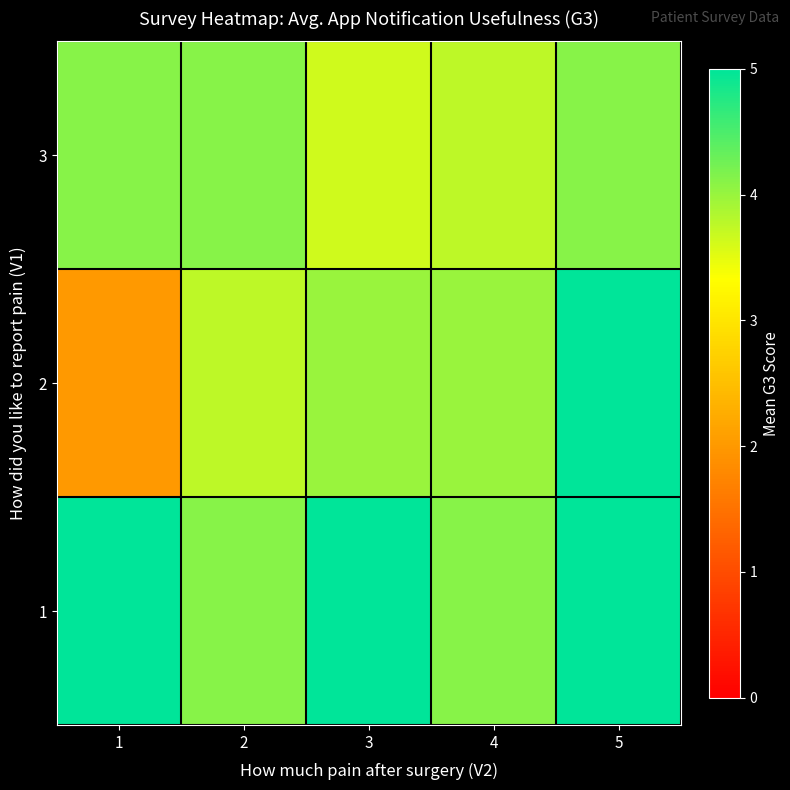

Which has a higher value, 4 or 3?

3